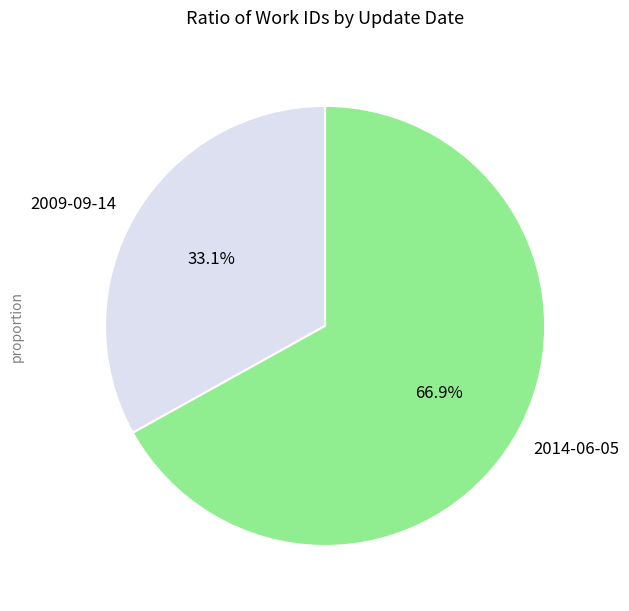

What is the majority slice?

2014-06-05